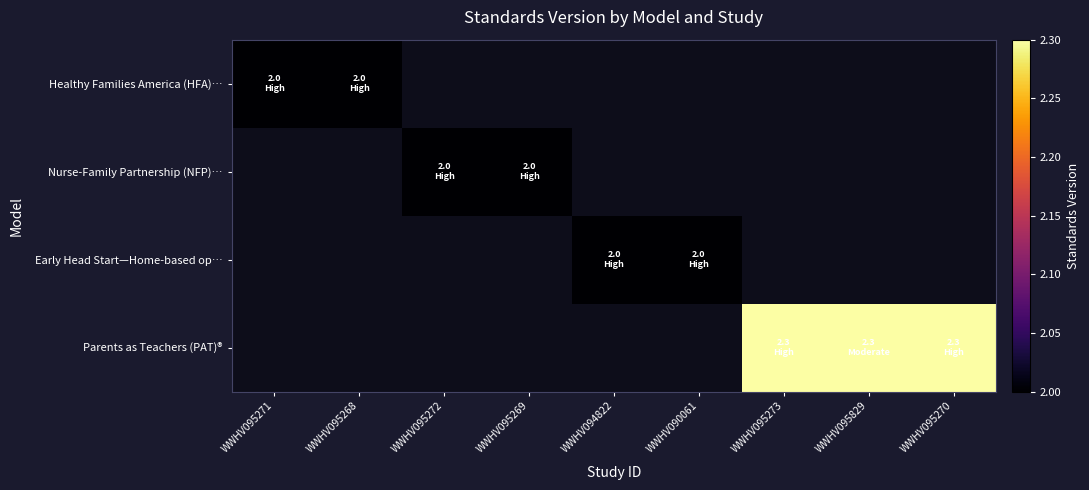

What is the greatest value displayed?

2.3